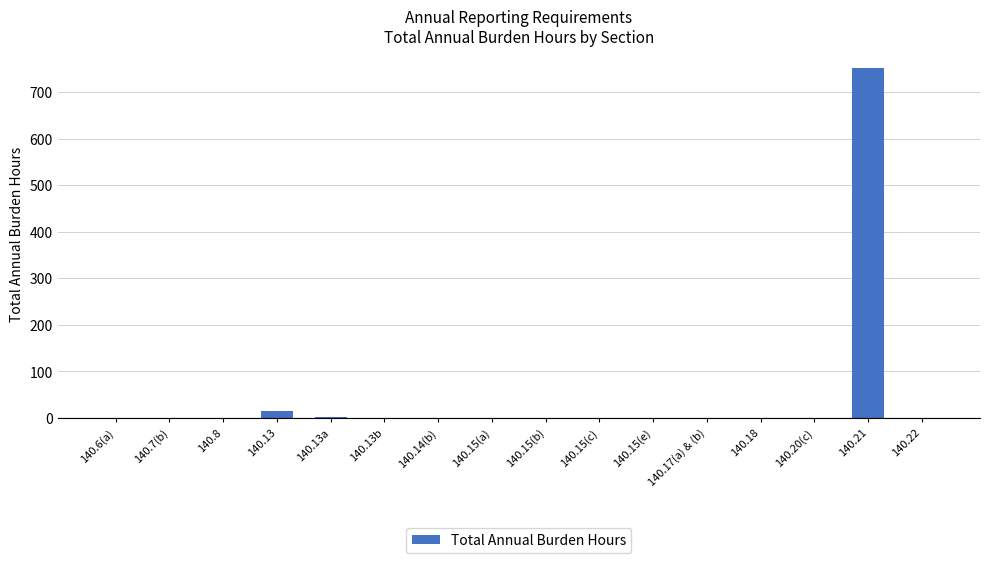

Is it true that the value at 140.7(b) is 0?

True